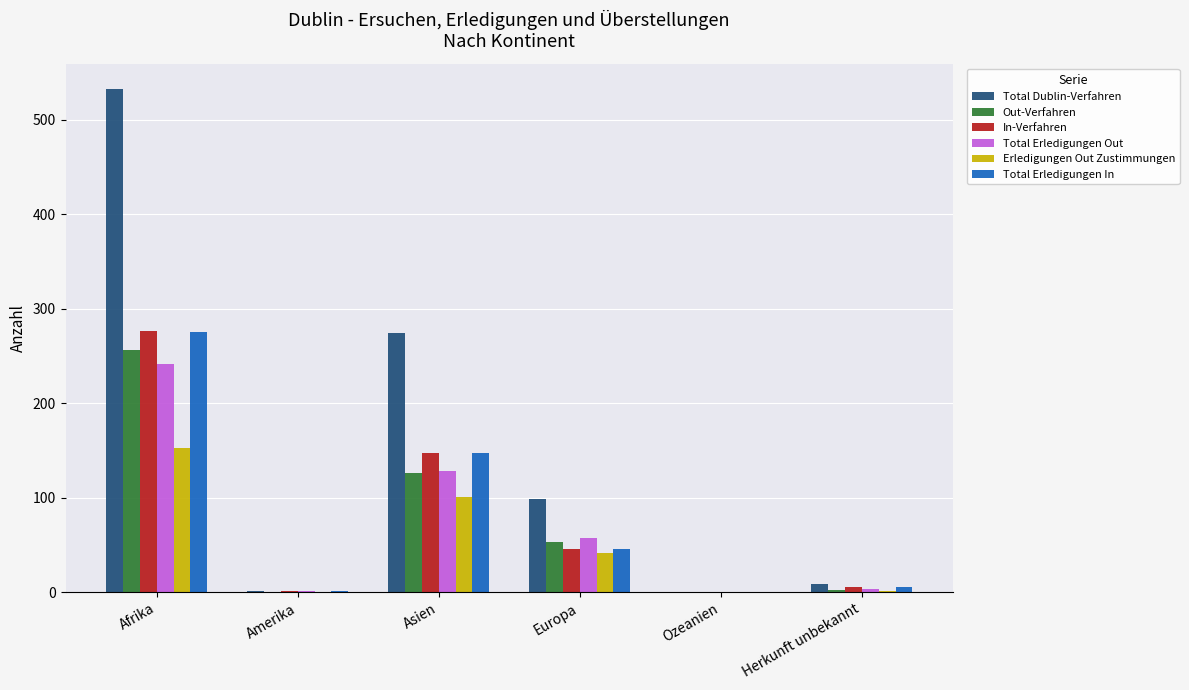

What is the greatest value displayed?

533